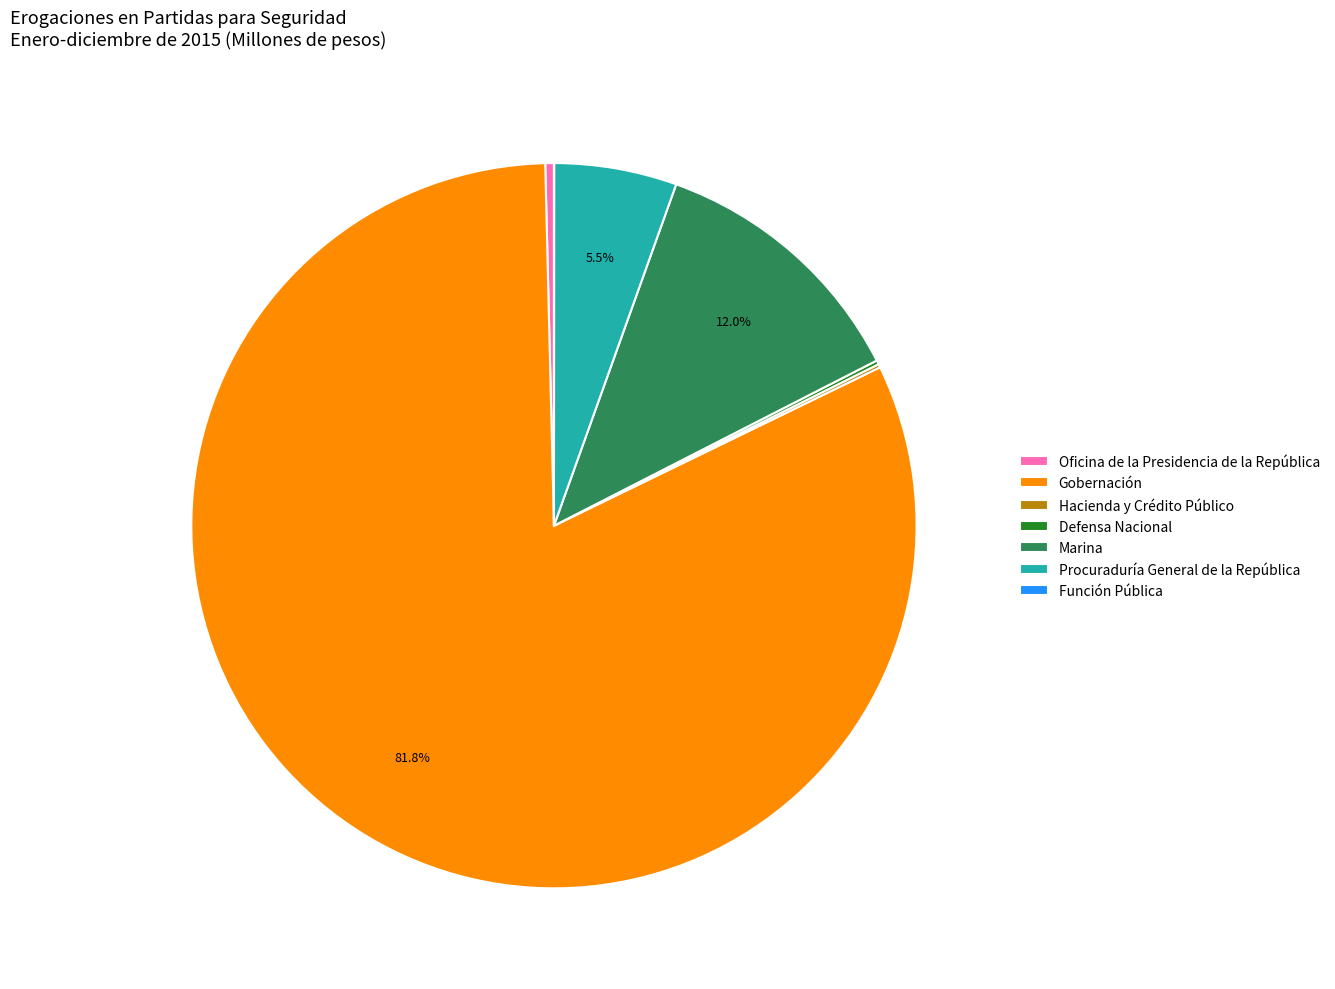

Which category accounts for the majority?

Gobernación